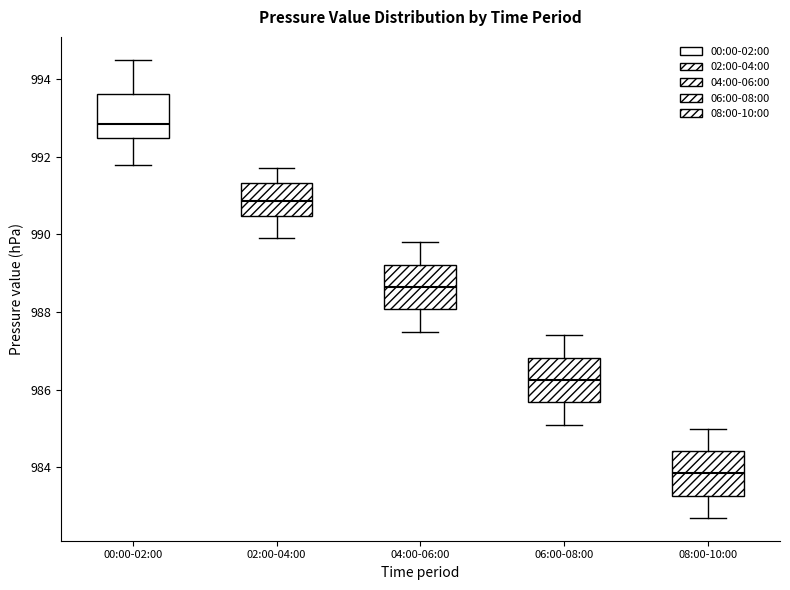

Reading left to right, read every box against the y-axis: the position of its median line, the range the box covers, and the ends of its whiskers. The values are not printed on the chart, so give them approximately, as read against the axis.

00:00-02:00: median 992.8, box 992.4 to 993.6, whiskers 991.8 to 994.6
02:00-04:00: median 990.8, box 990.4 to 991.4, whiskers 990.0 to 991.8
04:00-06:00: median 988.6, box 988.0 to 989.2, whiskers 987.6 to 989.8
06:00-08:00: median 986.2, box 985.6 to 986.8, whiskers 985.2 to 987.4
08:00-10:00: median 983.8, box 983.2 to 984.4, whiskers 982.8 to 985.0